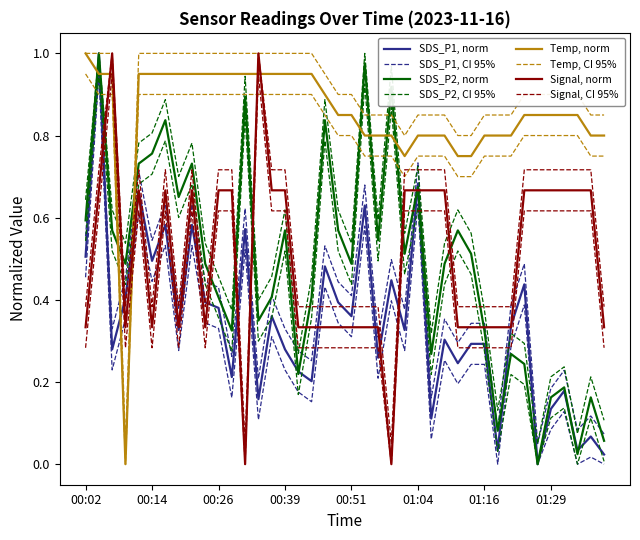

True or false: Signal and SDS_P2 intersect in this chart.

True